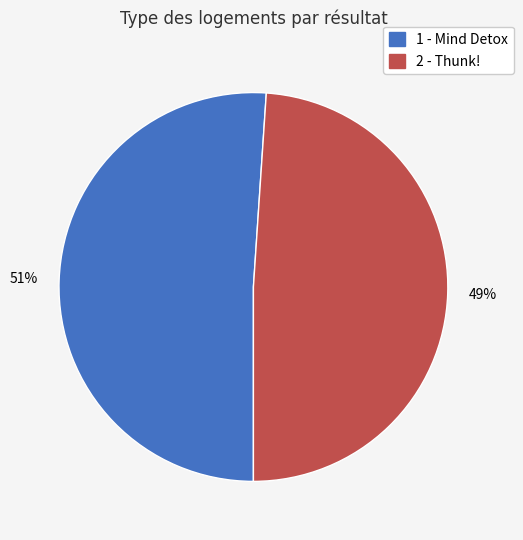

To the nearest percent, what is the combined percentage of 1 - Mind Detox and 2 - Thunk!?

100%